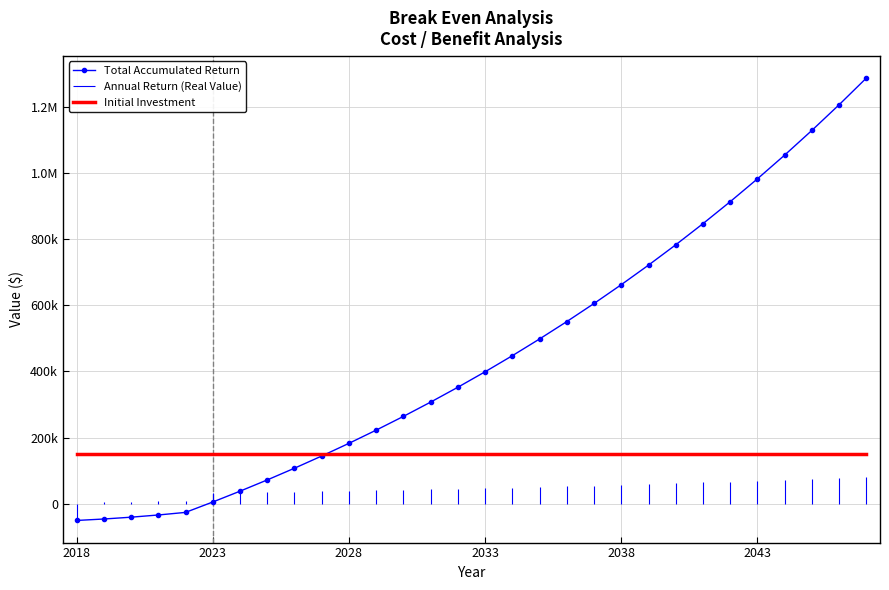

After their last crossing, which series has the higher values: Initial Investment or Total Accumulated Return?

Total Accumulated Return